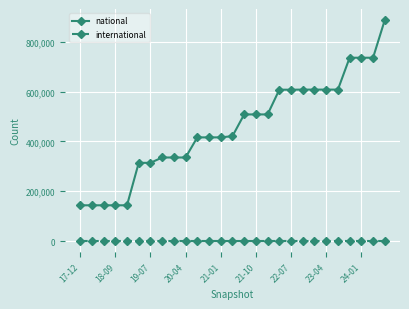

True or false: national and international intersect in this chart.

False